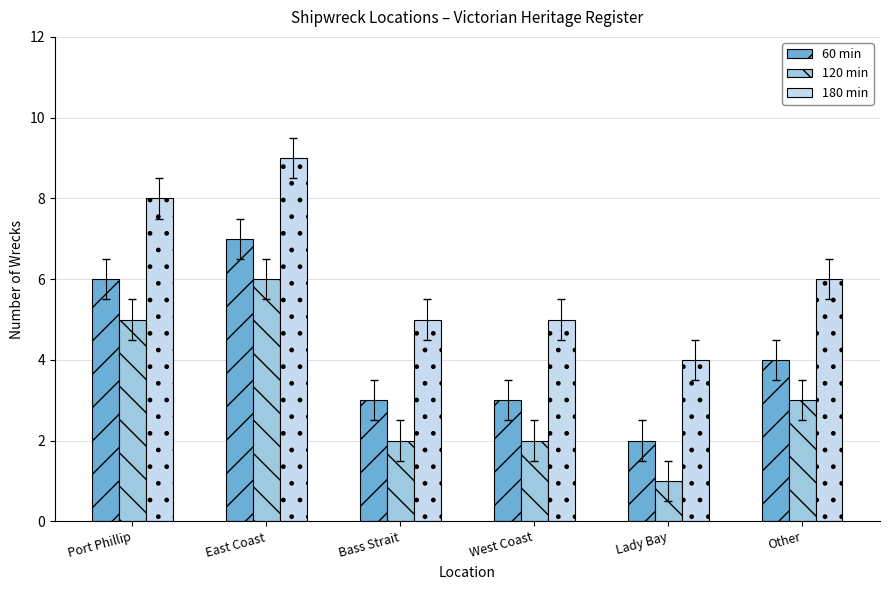

Reading left to right, transcribe all the data shown in this chart.

60 min: 6	7	3	3	2	4
120 min: 5	6	2	2	1	3
180 min: 8	9	5	5	4	6